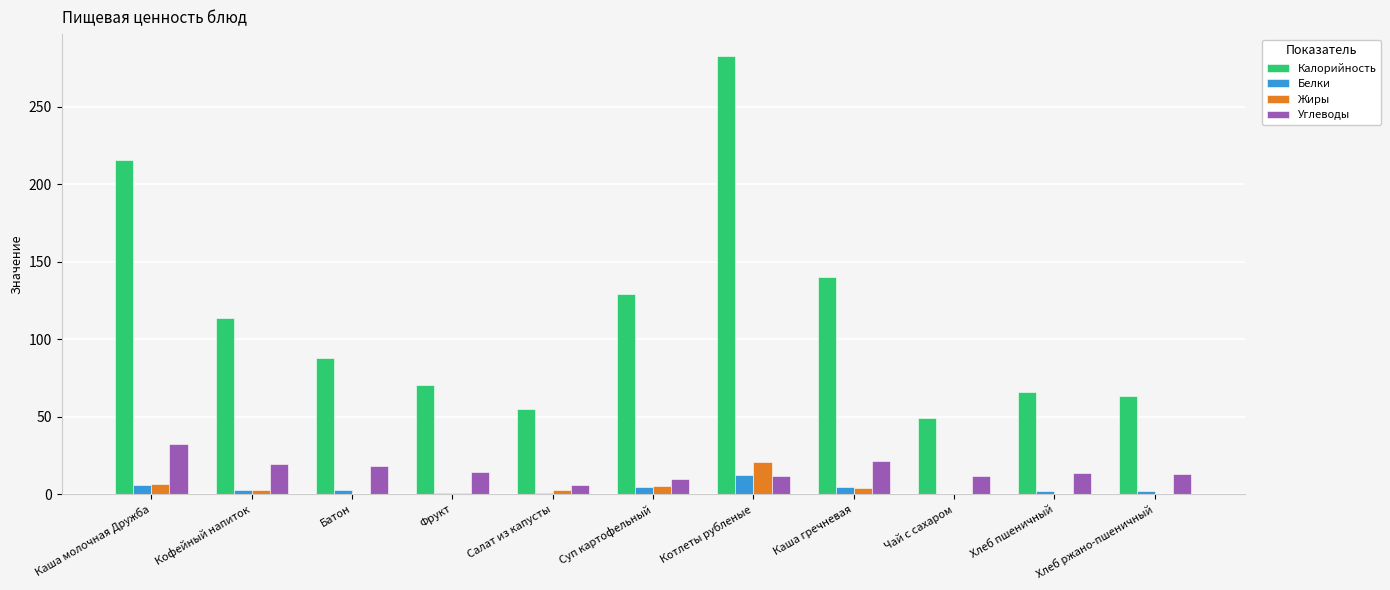

Which series changed the most between Каша молочная Дружба and Хлеб пшеничный?

Калорийность